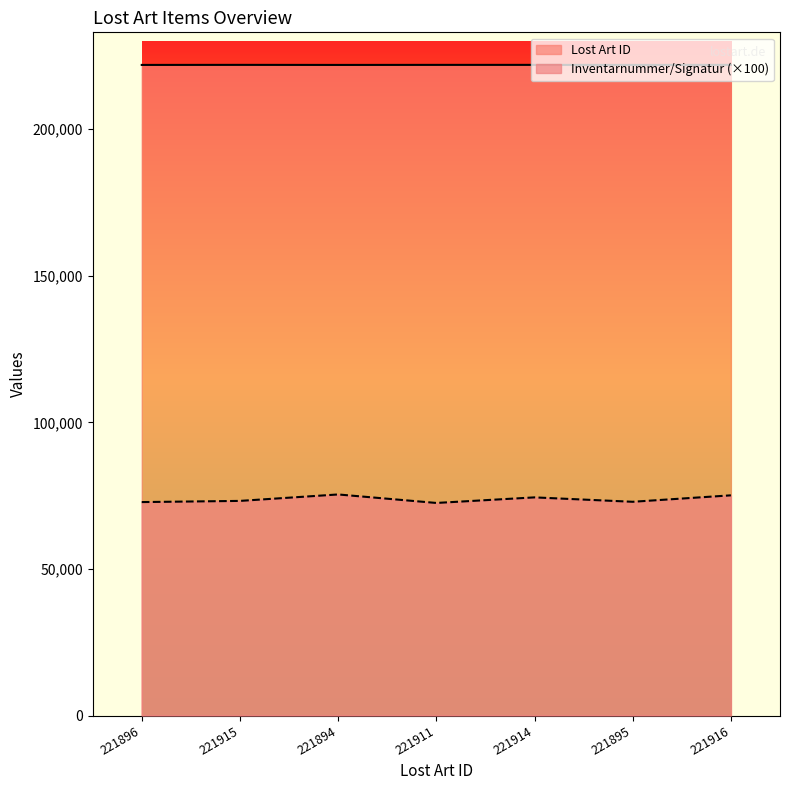

True or false: Lost Art ID and Inventarnummer/Signatur intersect in this chart.

False